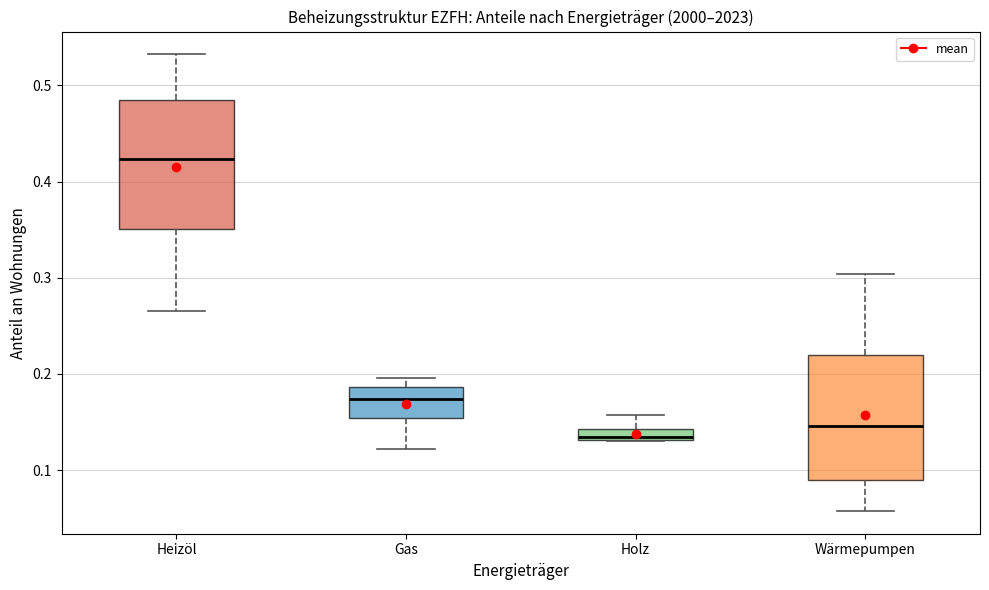

Which box's median line is the lowest?

Holz